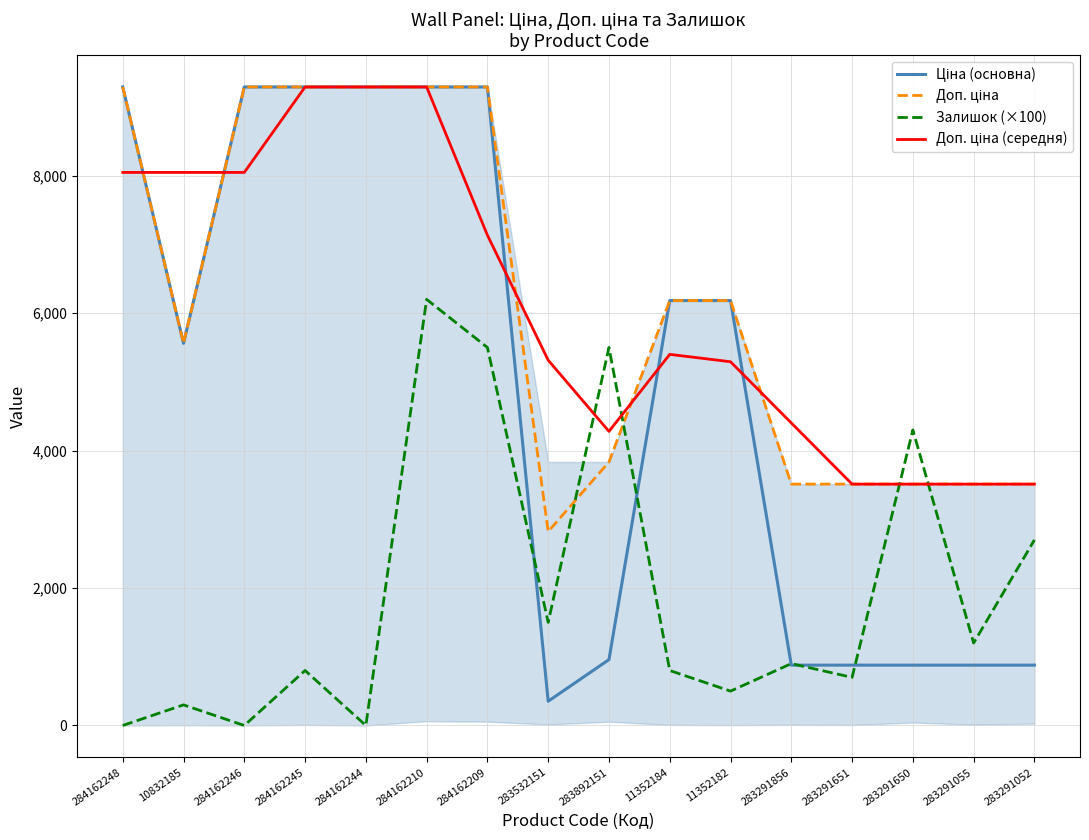

Is this an area chart (filled region under the line)?

No